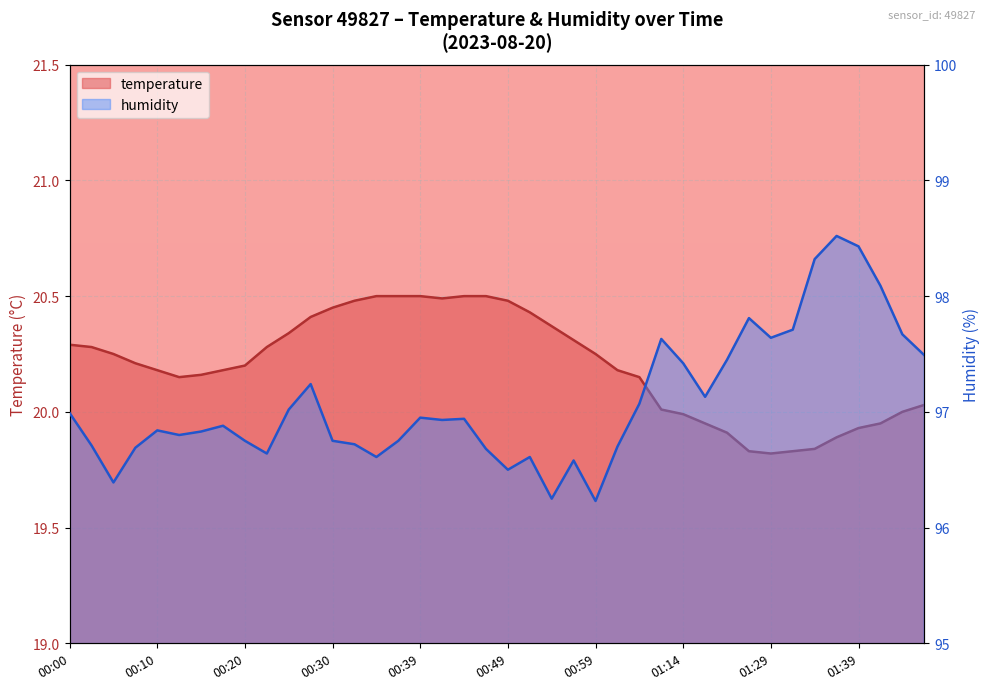

Which category has the highest value in the humidity series?

01:37